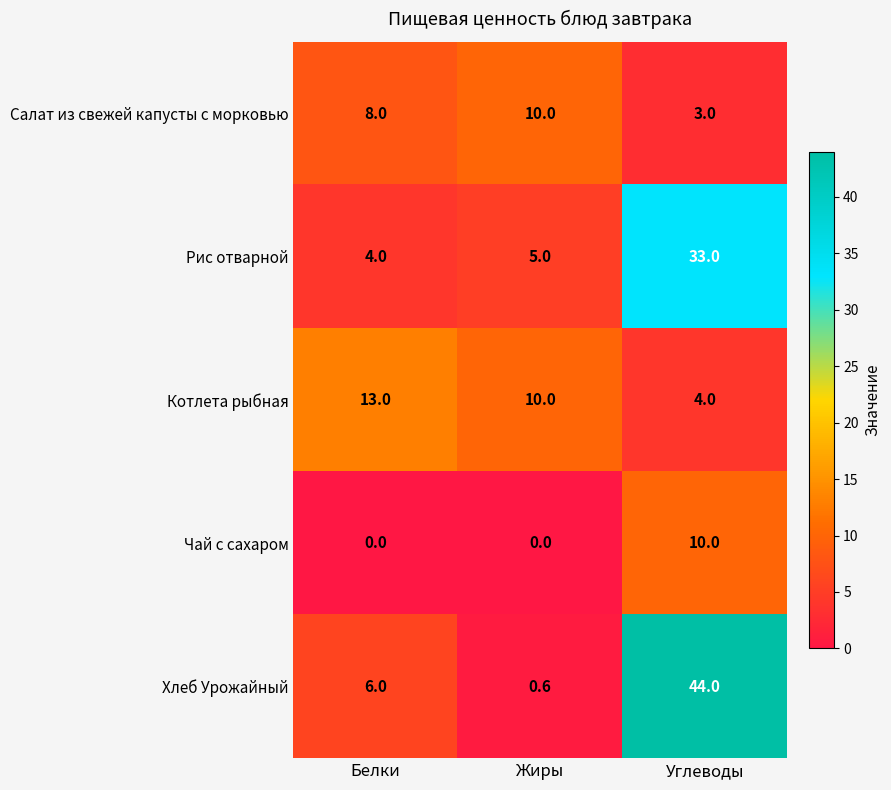

What is the sum of the Хлеб Урожайный values at Белки and Углеводы?

50.0